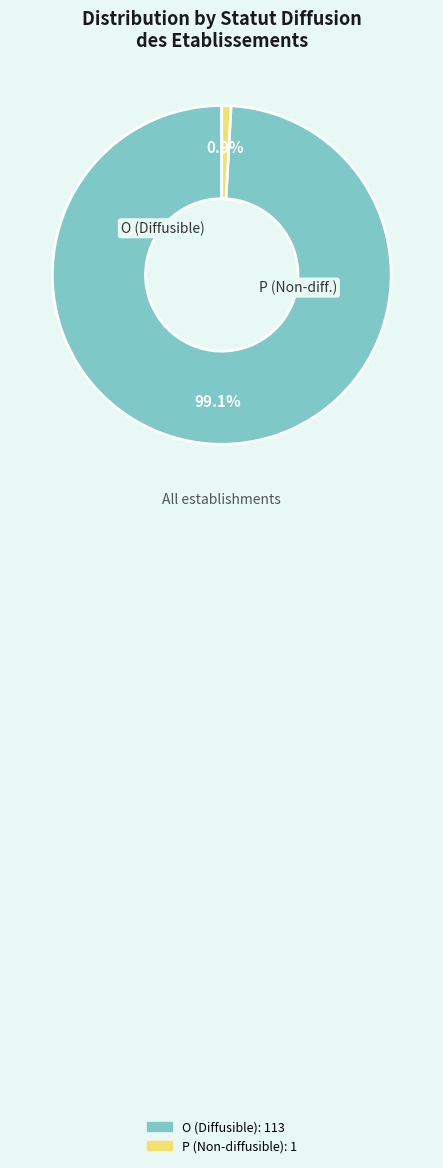

Is there a majority slice in this chart?

Yes